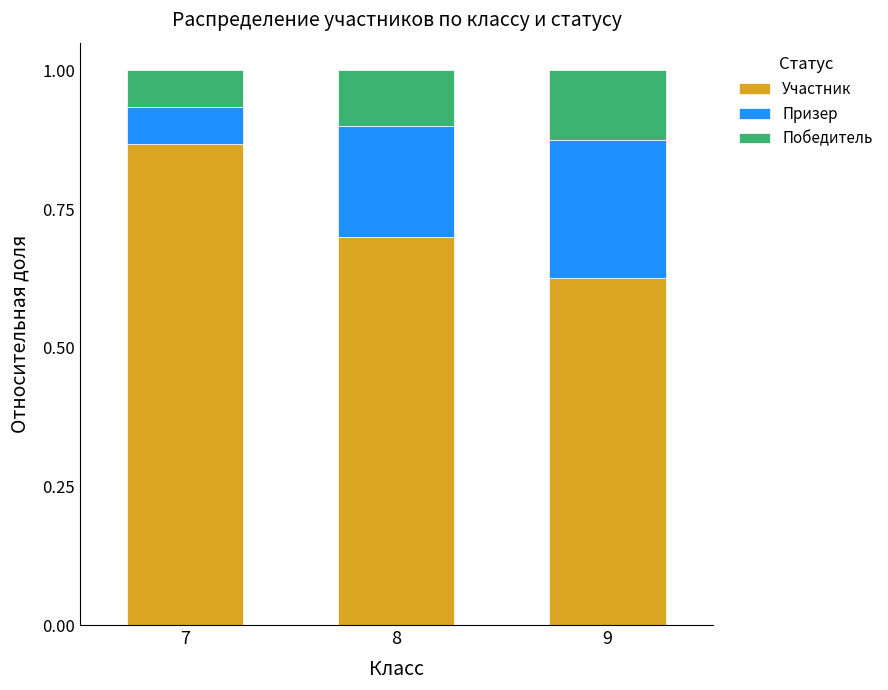

Rank the categories by Участник value from lowest to highest.

9, 8, 7